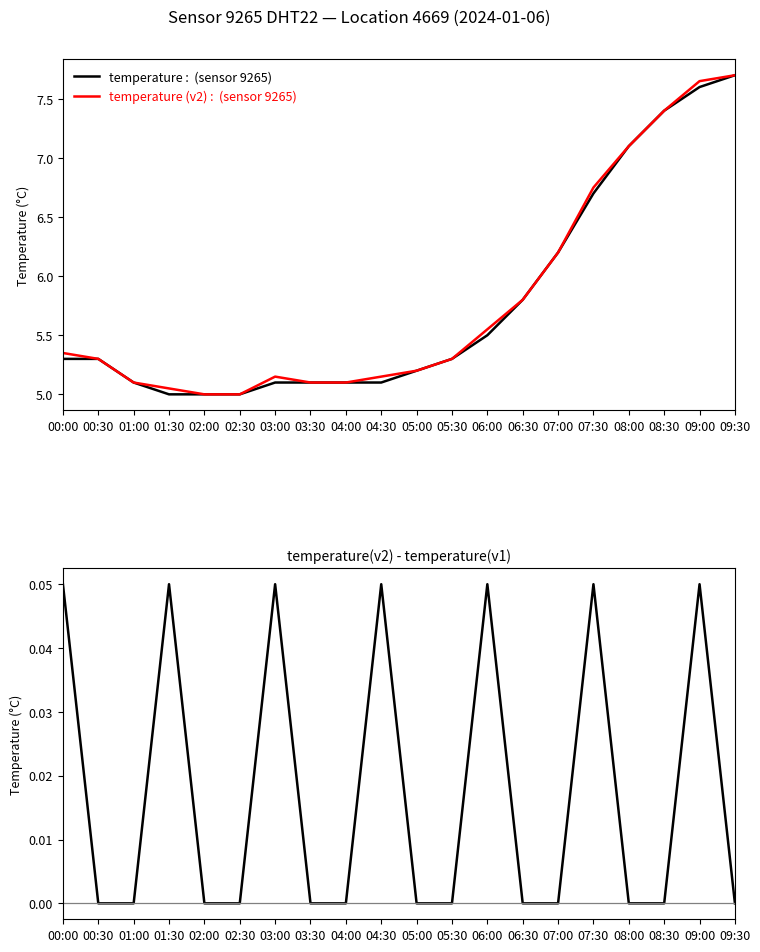

Which series has the largest total across all categories?

temperature (v2)